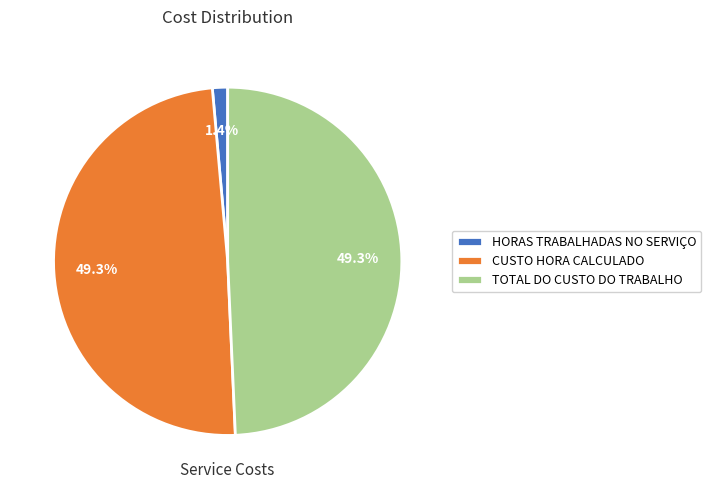

Combined, do CUSTO HORA CALCULADO and TOTAL DO CUSTO DO TRABALHO account for over 50%?

Yes